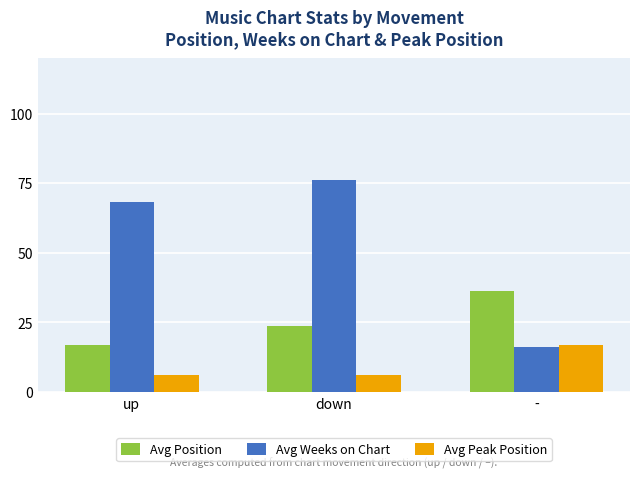

List the series in order of their overall mean, highest first.

Avg Weeks on Chart, Avg Position, Avg Peak Position